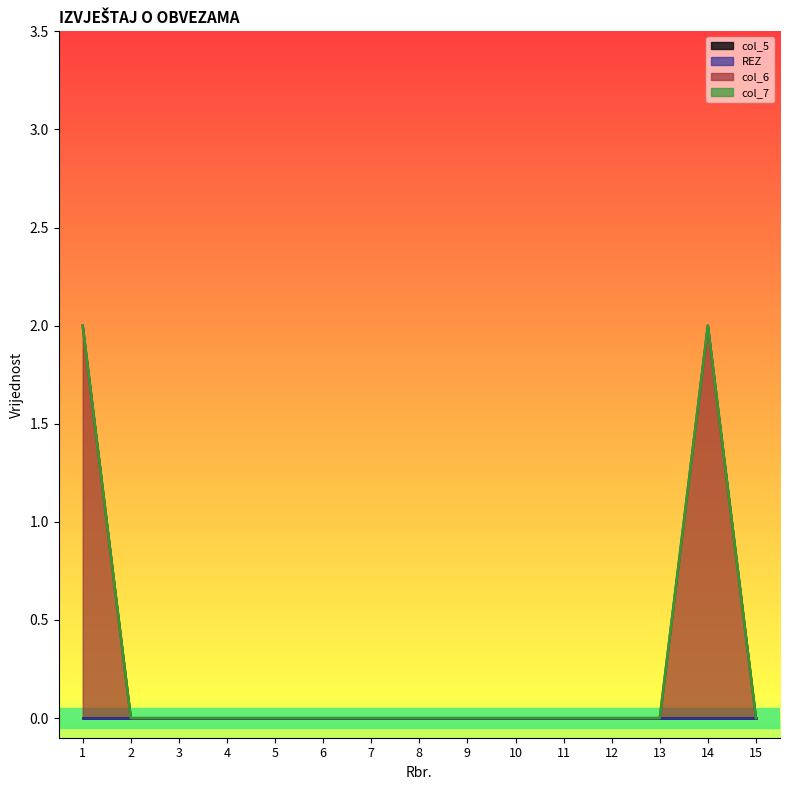

Is it true that col_5 equals 0 at 10?

True